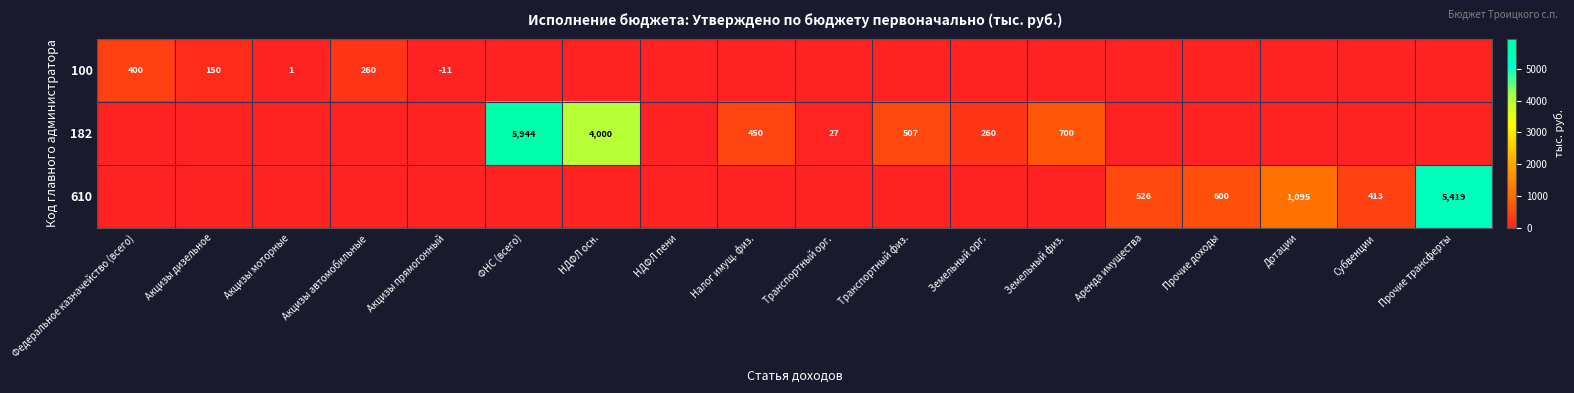

Is it true that 182 equals 432 at Земельный физ.?

False